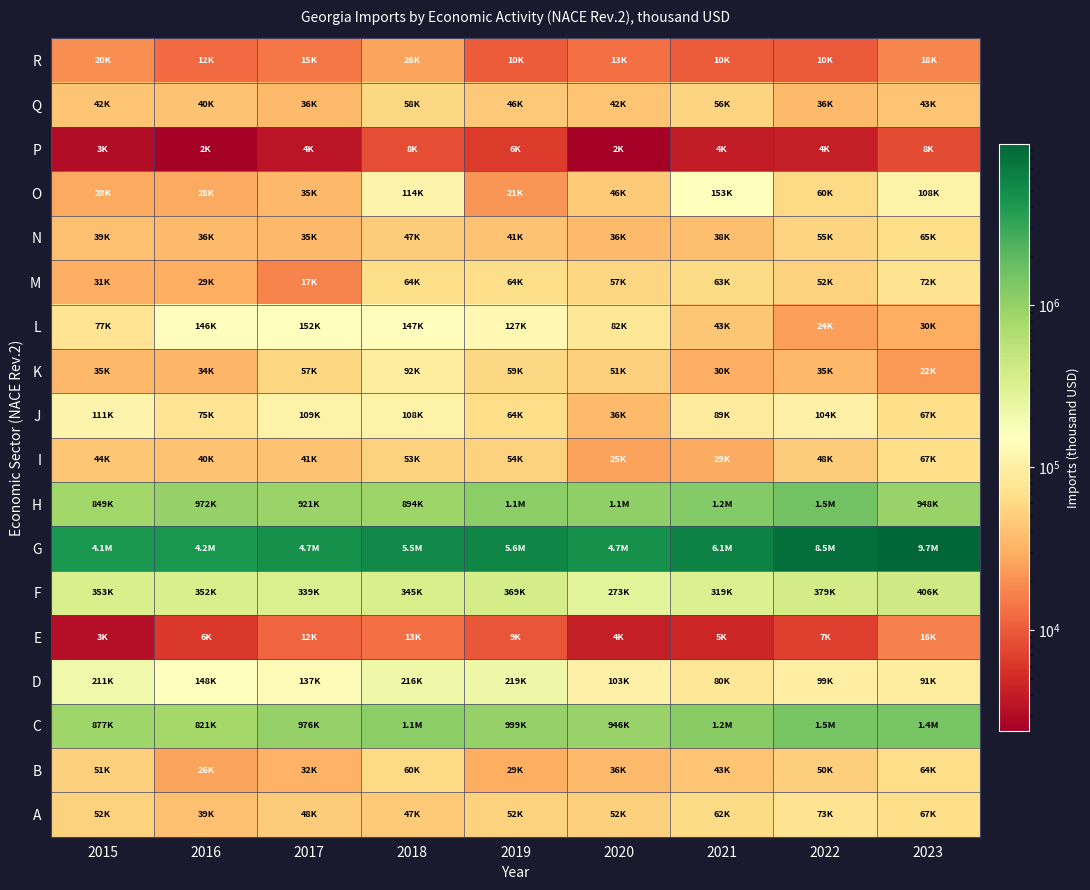

Rank the series at 2017 from lowest to highest value.

P, E, R, M, B, O, N, Q, I, A, K, J, D, L, F, H, C, G